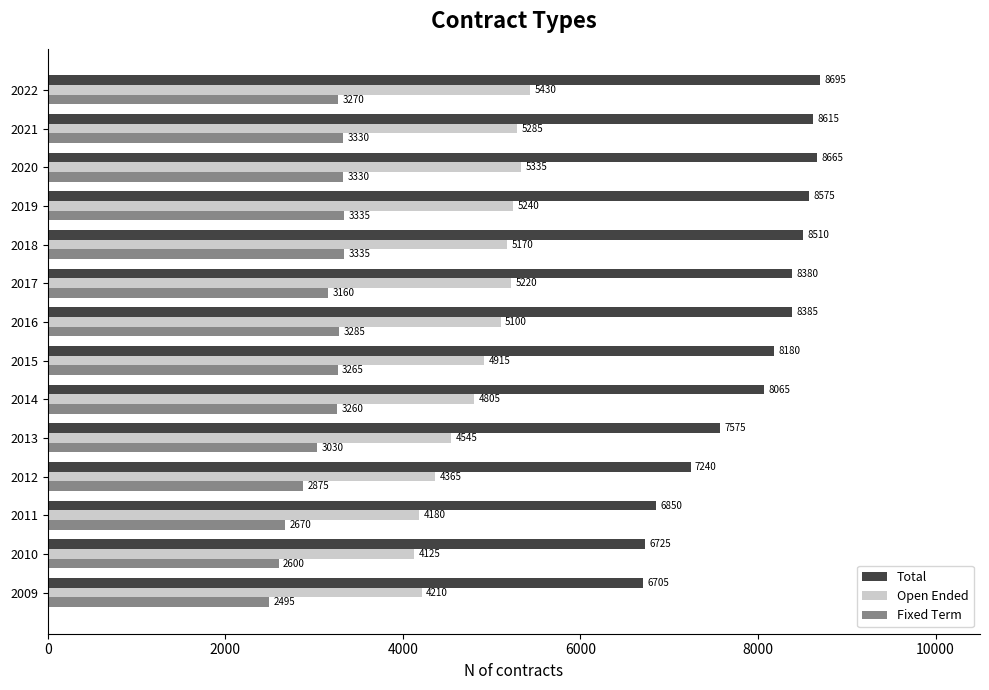

Which series changed the most between 2009 and 2012?

Total